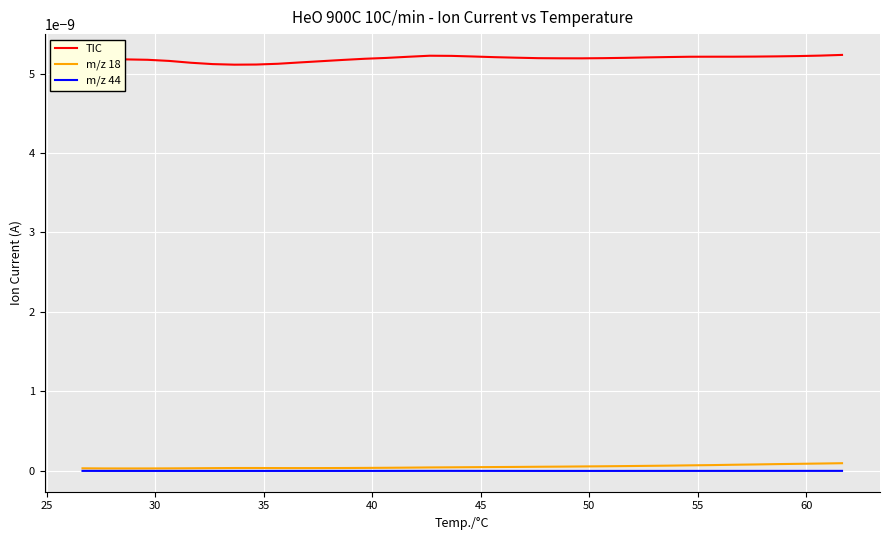

Reading left to right, what are all the values shown in this chart?

TIC: 0.0	0.0	0.0	0.0	0.0	0.0	0.0	0.0	0.0	0.0	0.0	0.0	0.0	0.0	0.0	0.0	0.0	0.0	0.0	0.0	0.0	0.0	0.0	0.0	0.0	0.0	0.0	0.0	0.0	0.0	0.0	0.0	0.0	0.0	0.0	0.0
m/z 18: 0.0	0.0	0.0	0.0	0.0	0.0	0.0	0.0	0.0	0.0	0.0	0.0	0.0	0.0	0.0	0.0	0.0	0.0	0.0	0.0	0.0	0.0	0.0	0.0	0.0	0.0	0.0	0.0	0.0	0.0	0.0	0.0	0.0	0.0	0.0	0.0
m/z 44: 0.0	0.0	-0.0	0.0	-0.0	0.0	-0.0	0.0	-0.0	0.0	0.0	-0.0	0.0	0.0	0.0	0.0	0.0	0.0	0.0	0.0	0.0	0.0	0.0	0.0	0.0	0.0	0.0	0.0	0.0	0.0	0.0	0.0	0.0	0.0	0.0	0.0